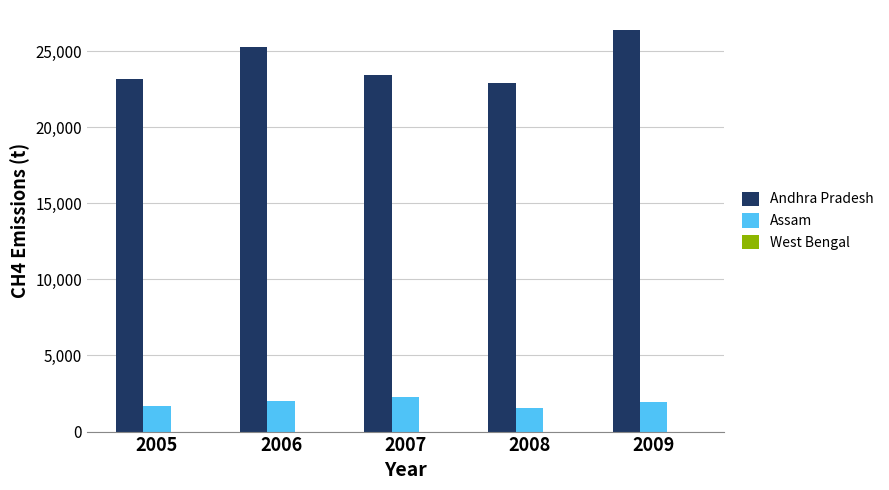

Which label corresponds to the largest value in the chart?

2009